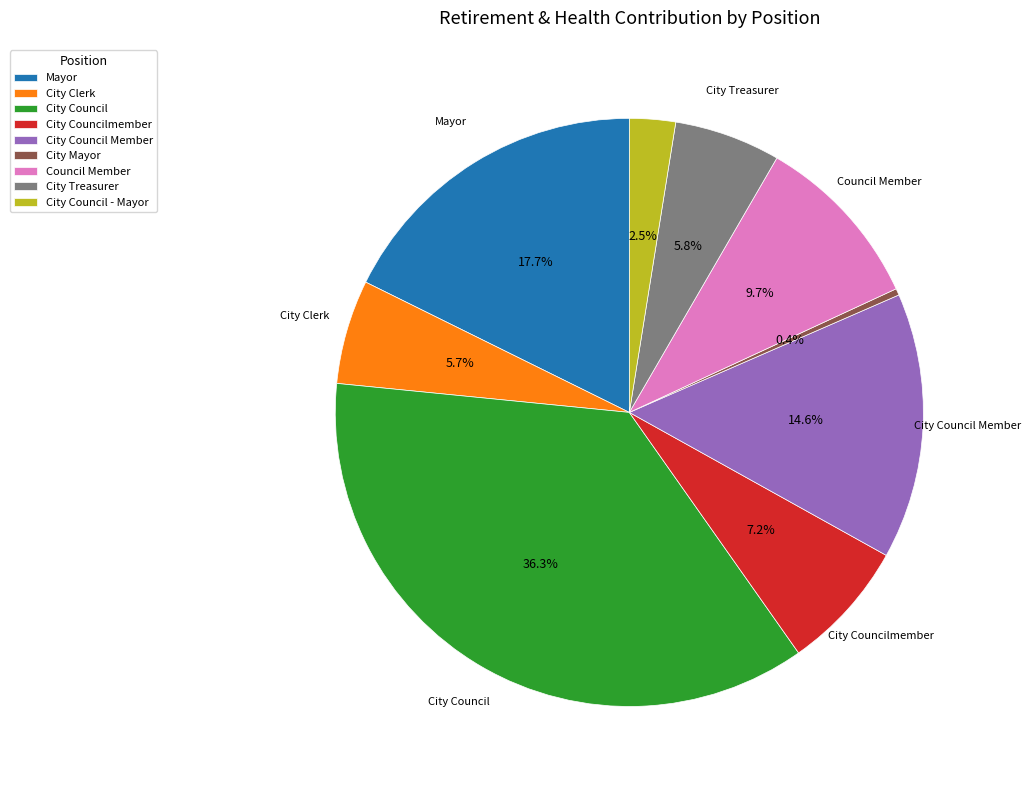

Which category has the biggest portion of the pie?

City Council